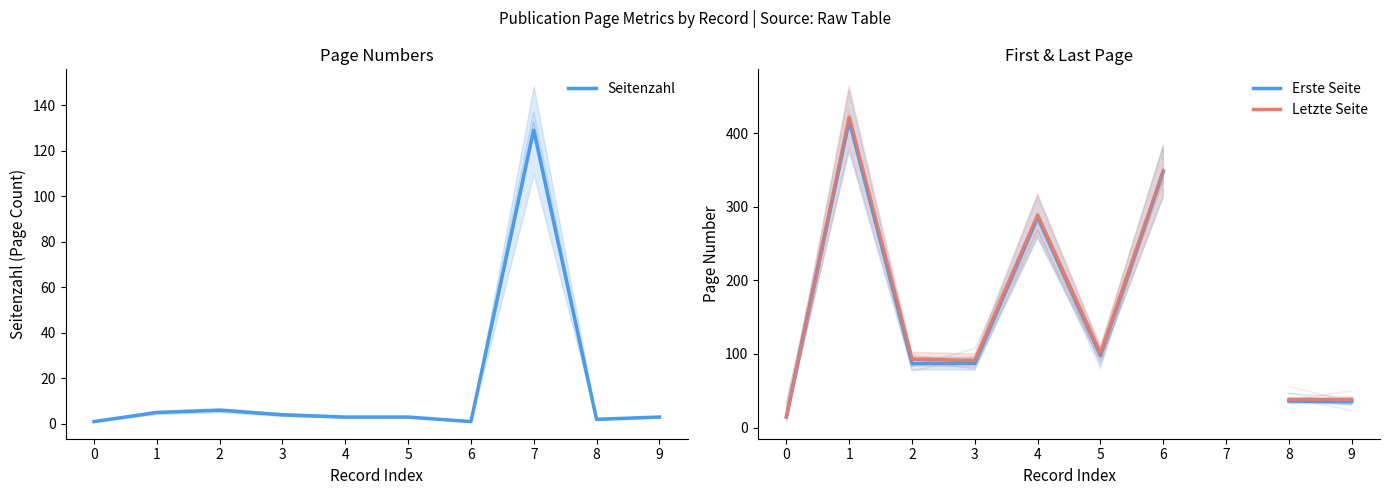

True or false: Seitenzahl and Letzte Seite cross at least once.

False